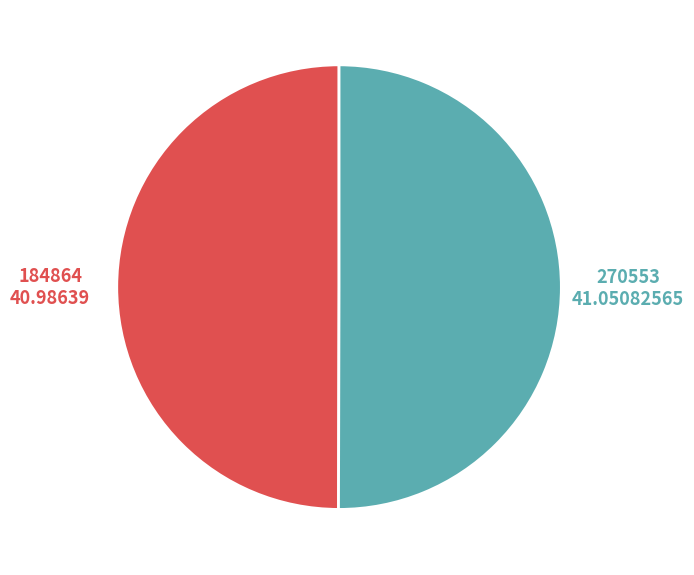

Rank the categories by value from lowest to highest.

184864, 270553